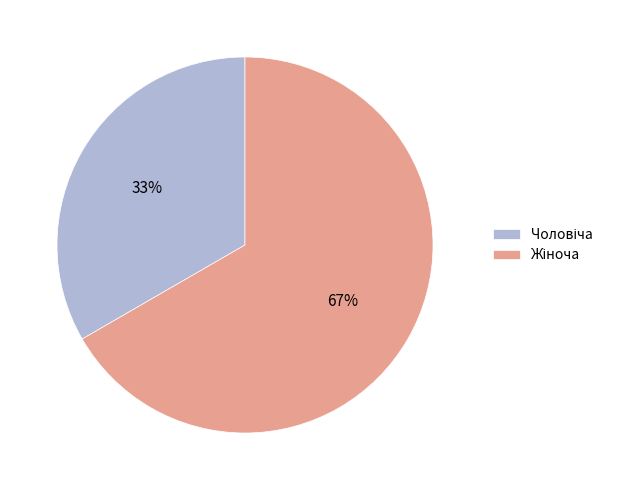

Is there any slice that represents more than half of the pie?

Yes